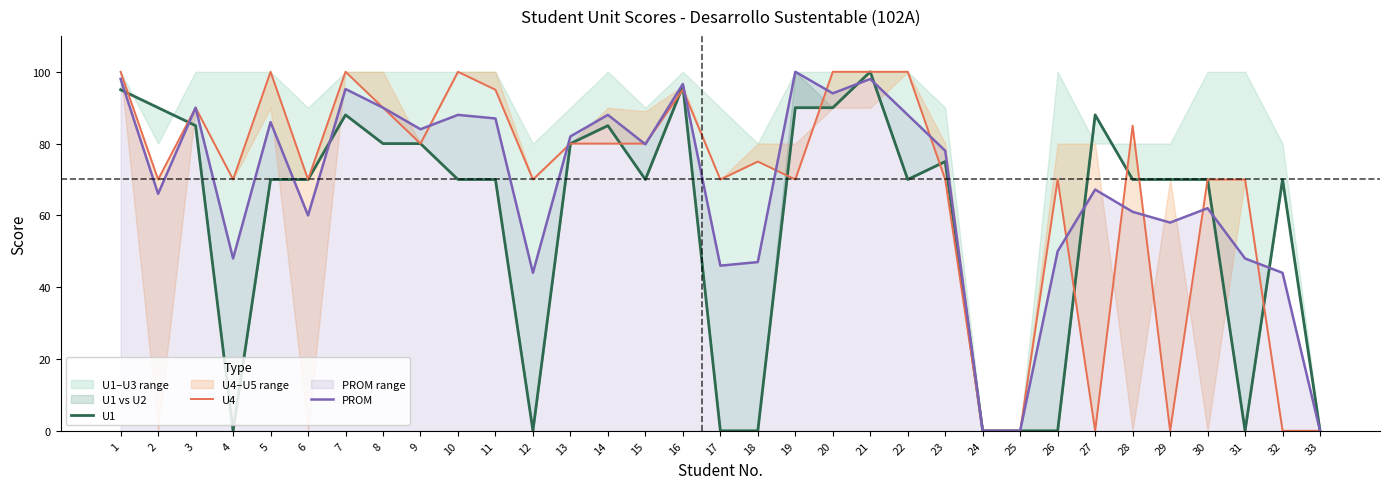

What is the difference between the highest and lowest values at 5?

30.0